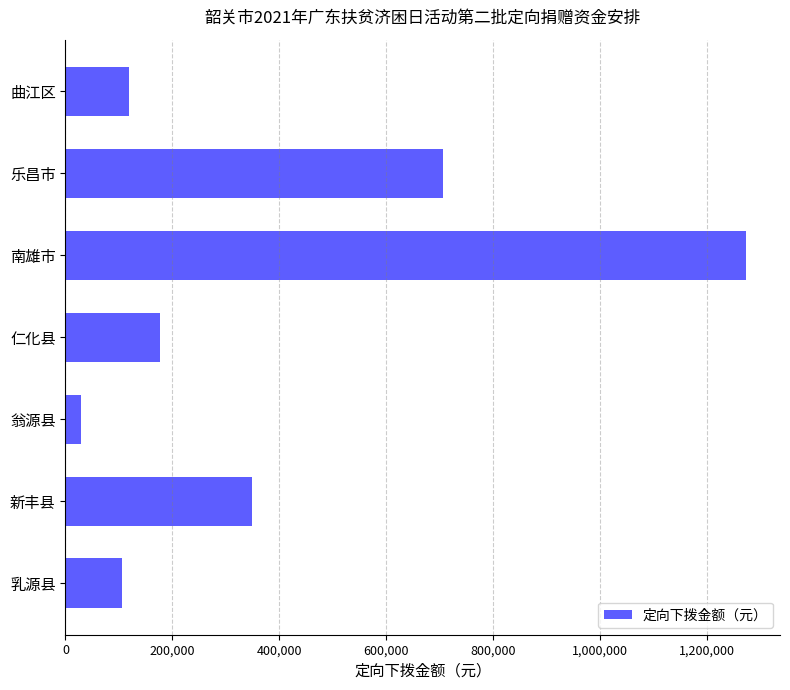

True or false: the data shows 50733.5 at 仁化县.

False